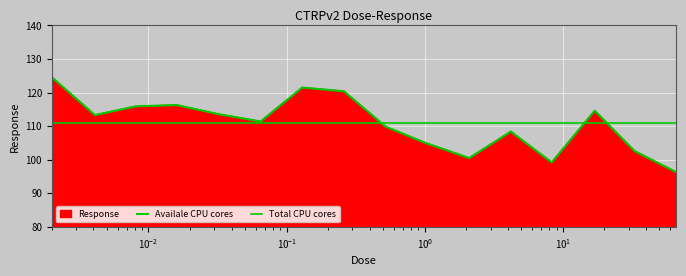

Which has a higher value, 2.1 or 0.032?

0.032